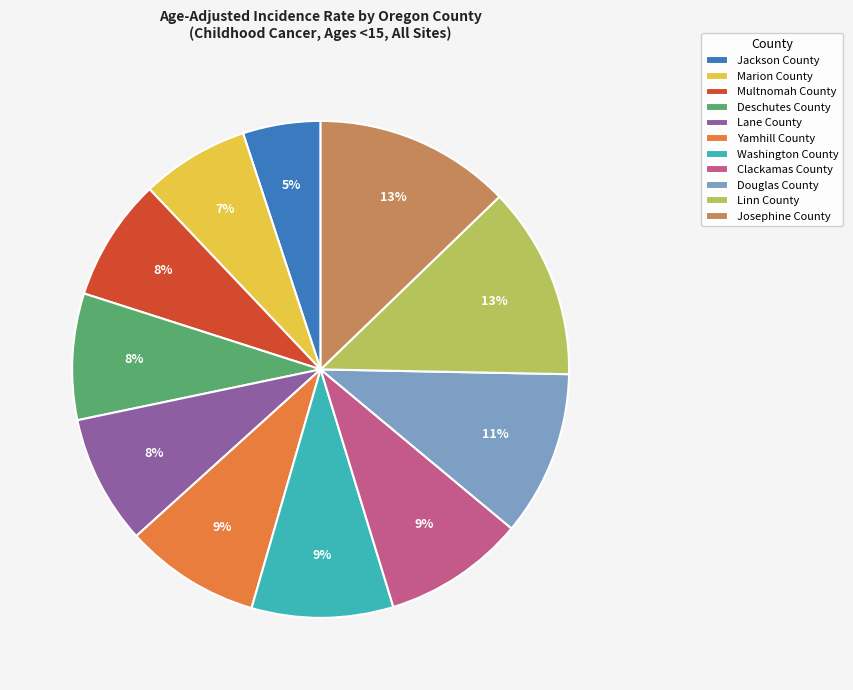

Which category has the smallest portion of the pie?

Jackson County